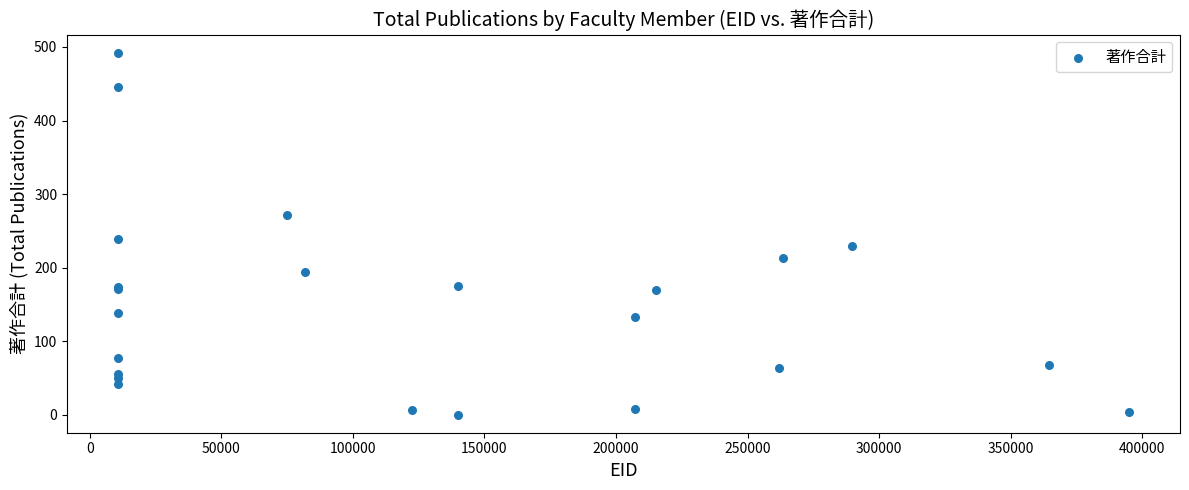

What Y value in the scatter plot is closest to 246?

239